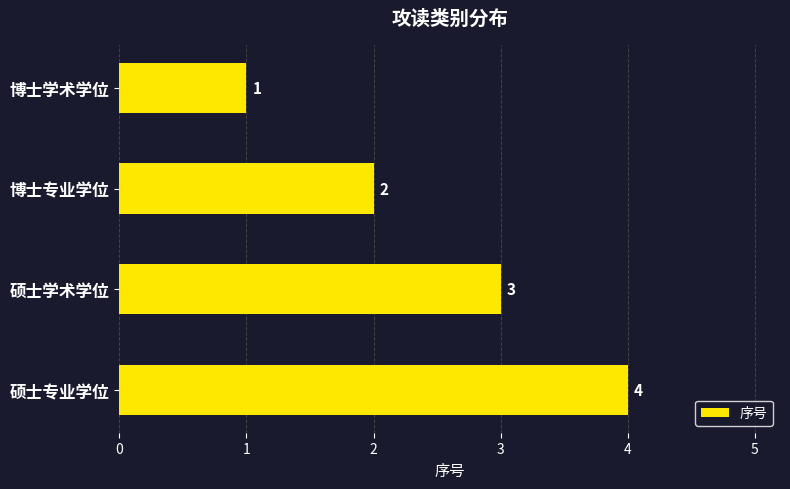

Is it true that the value at 博士专业学位 is 3?

False